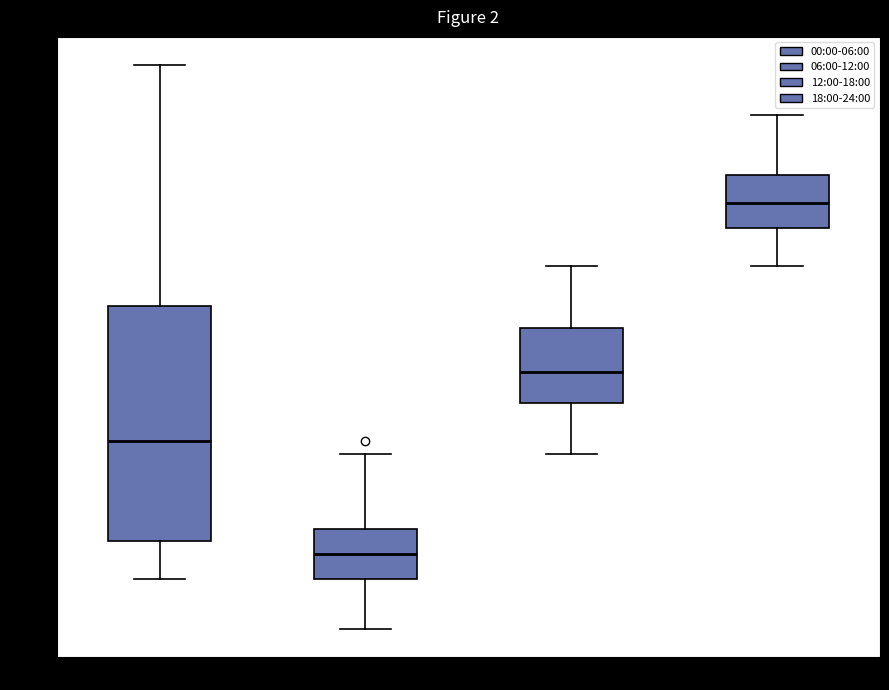

Which box has the lowest median line?

06:00-12:00